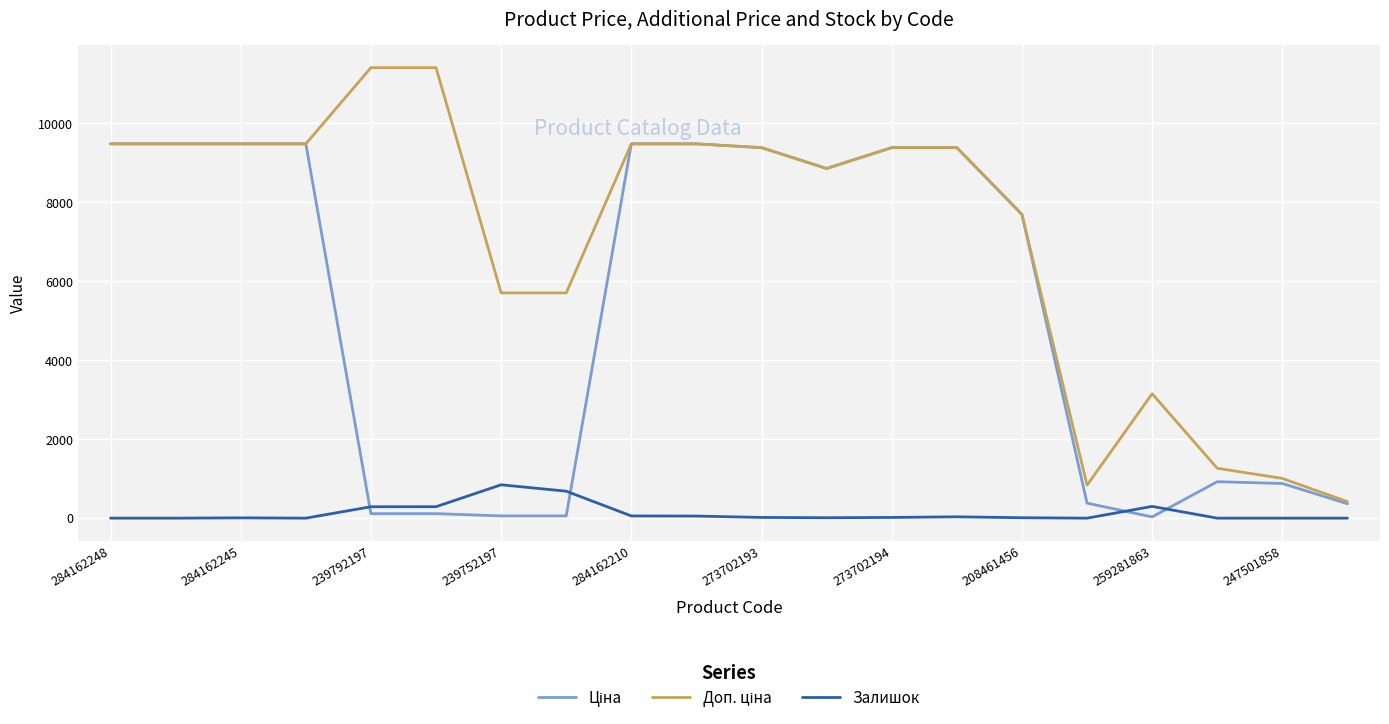

What is the maximum value for Залишок?

845.0